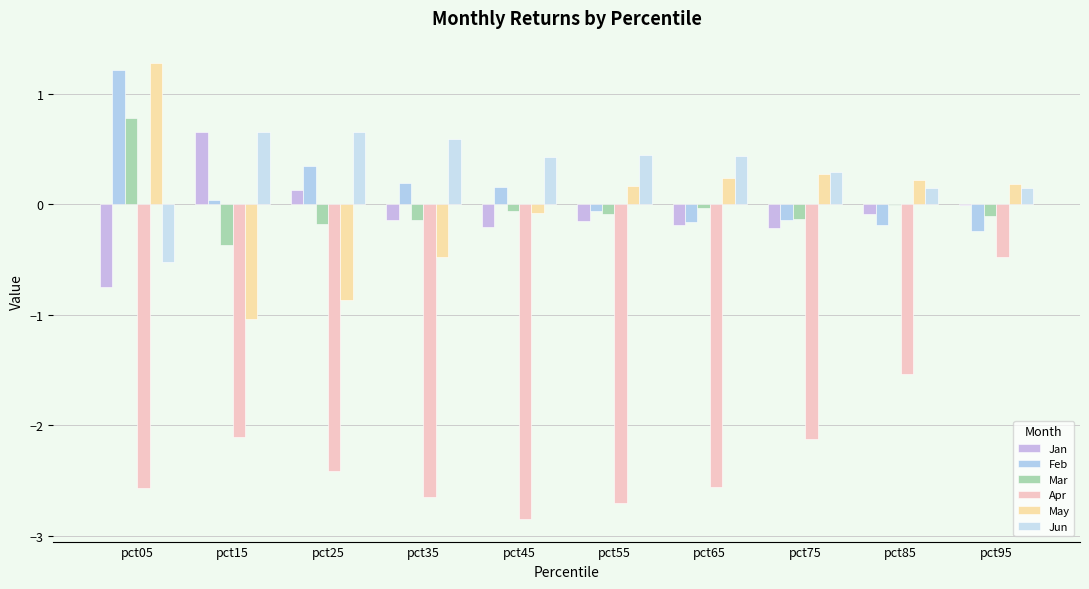

Reading left to right, extract all data points from this chart.

Jan: -0.7	0.7	0.1	-0.1	-0.2	-0.2	-0.2	-0.2	-0.1	-0.0
Feb: 1.2	0.0	0.3	0.2	0.2	-0.1	-0.2	-0.1	-0.2	-0.2
Mar: 0.8	-0.4	-0.2	-0.1	-0.1	-0.1	-0.0	-0.1	-0.0	-0.1
Apr: -2.6	-2.1	-2.4	-2.6	-2.8	-2.7	-2.6	-2.1	-1.5	-0.5
May: 1.3	-1.0	-0.9	-0.5	-0.1	0.2	0.2	0.3	0.2	0.2
Jun: -0.5	0.7	0.7	0.6	0.4	0.4	0.4	0.3	0.1	0.1